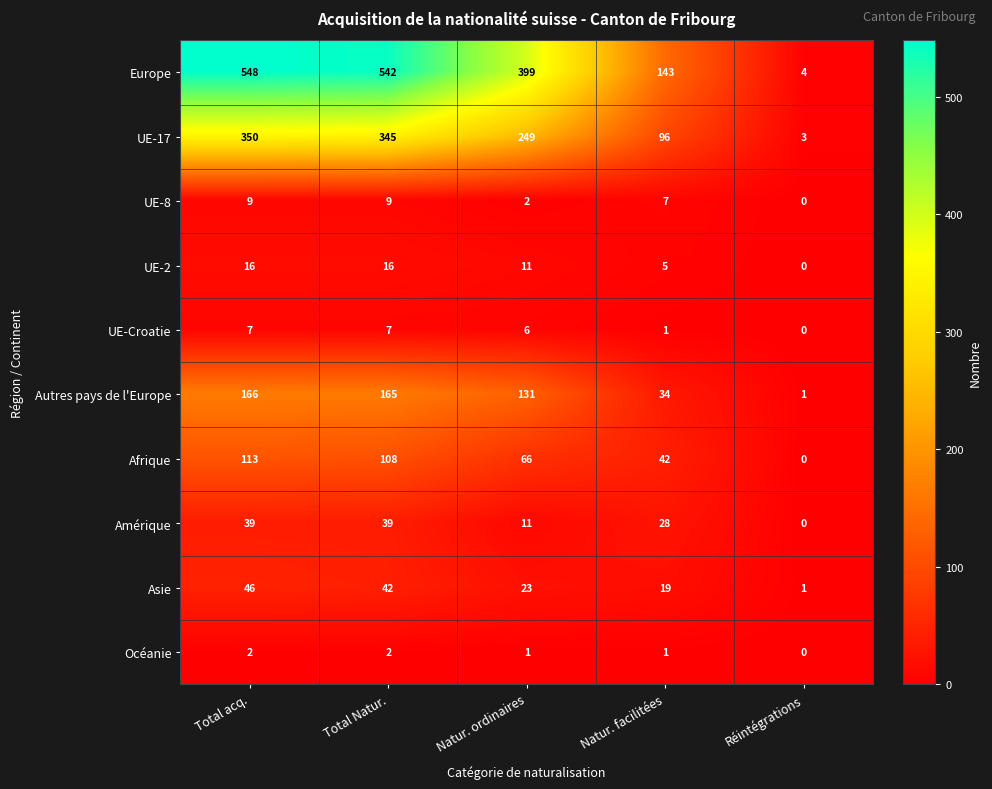

What is the difference between the UE-17 values at Total acq. and Natur. ordinaires?

101